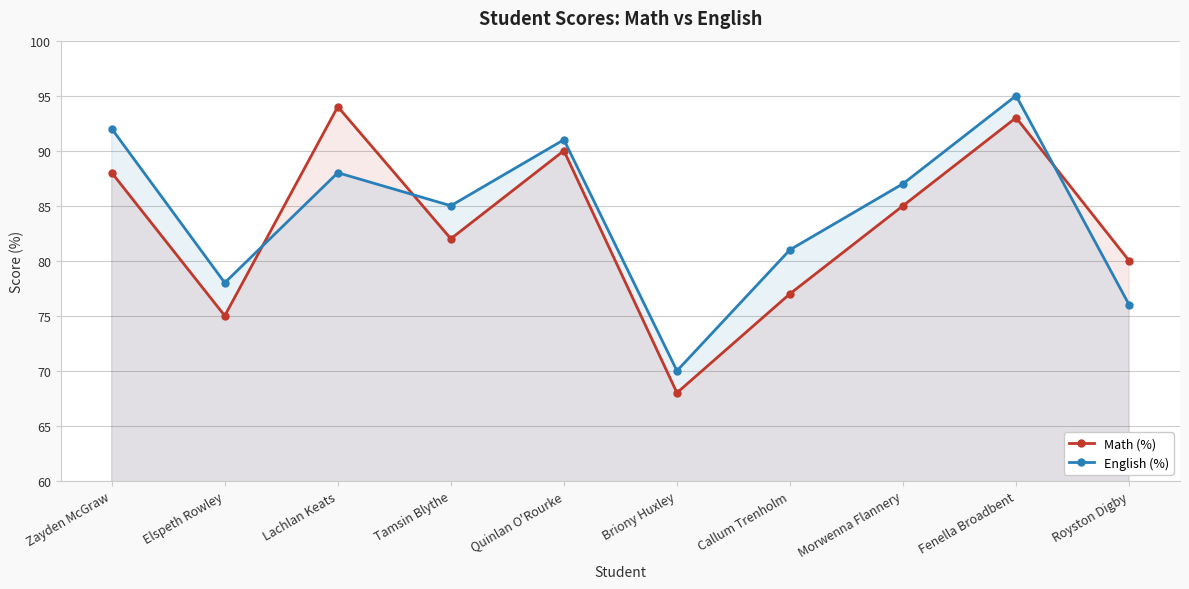

Where does the English (%) series first go above 87?

Zayden McGraw